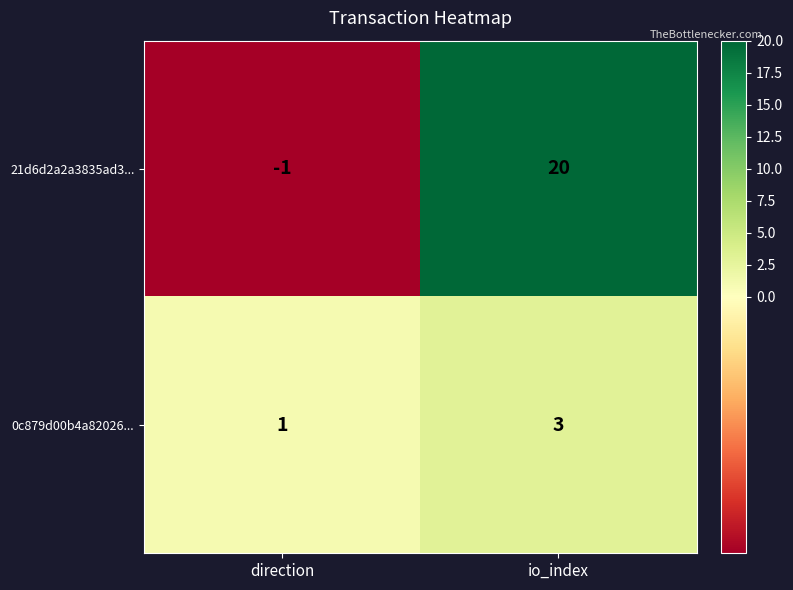

Which category has the lowest value across all series?

direction